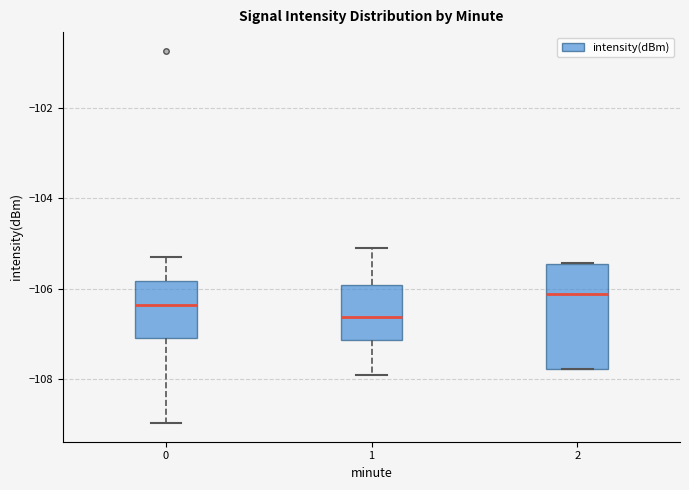

Reading left to right, transcribe this box plot: for each box, give where its median line is, the range the box spans, and where its two whiskers end, as read against the y-axis. The values are not printed on the chart, so give them approximately, as read against the axis.

0: median -106.4, box -107.0 to -105.8, whiskers -109.0 to -105.2
1: median -106.6, box -107.2 to -106.0, whiskers -108.0 to -105.0
2: median -106.2, box -107.8 to -105.4, whiskers -107.8 to -105.4